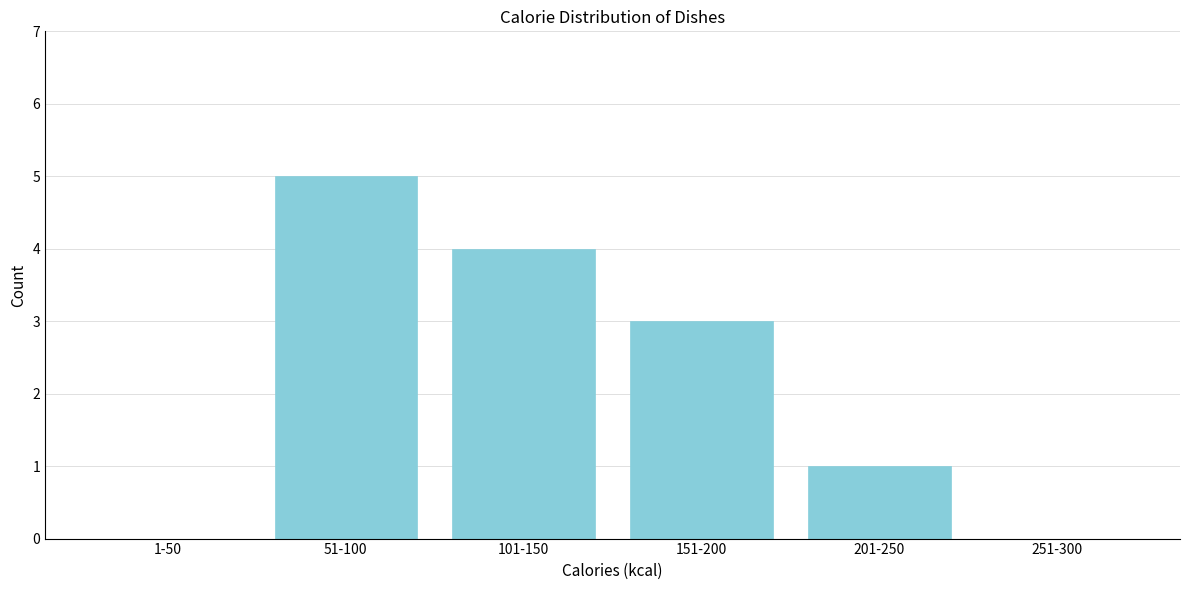

Reading left to right, transcribe all the data shown in this chart.

1-50=0	51-100=5	101-150=4	151-200=3	201-250=1	251-300=0